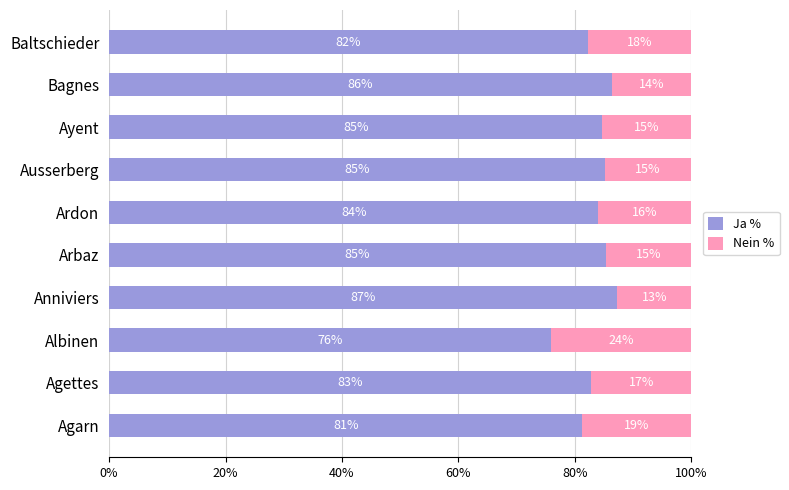

What is the total value across all series at Bagnes?

100.0